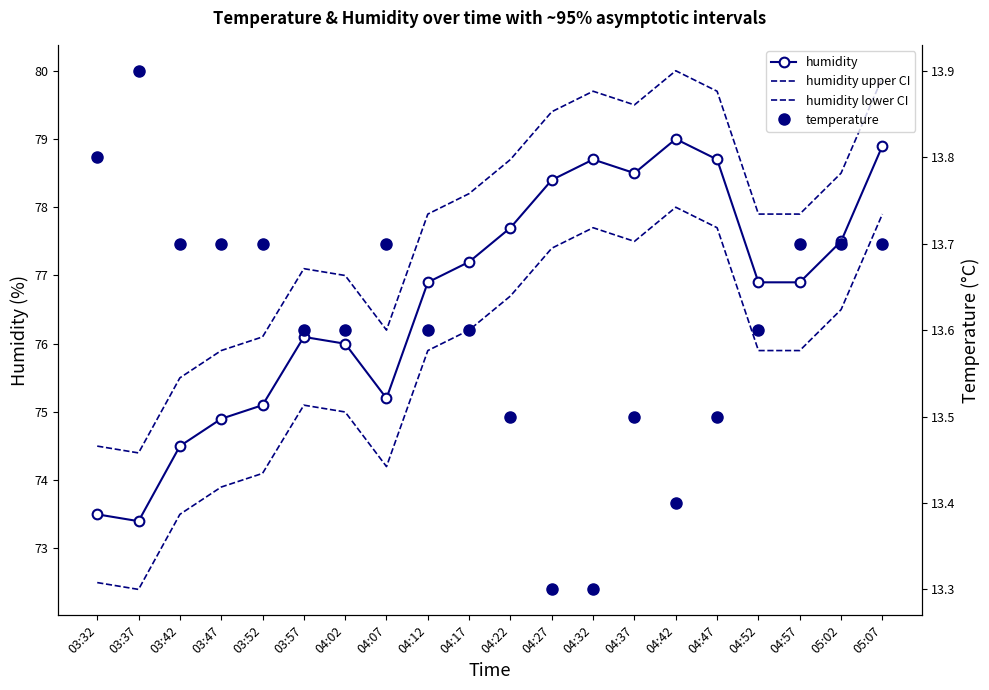

Which category has the highest value across all series?

04:42